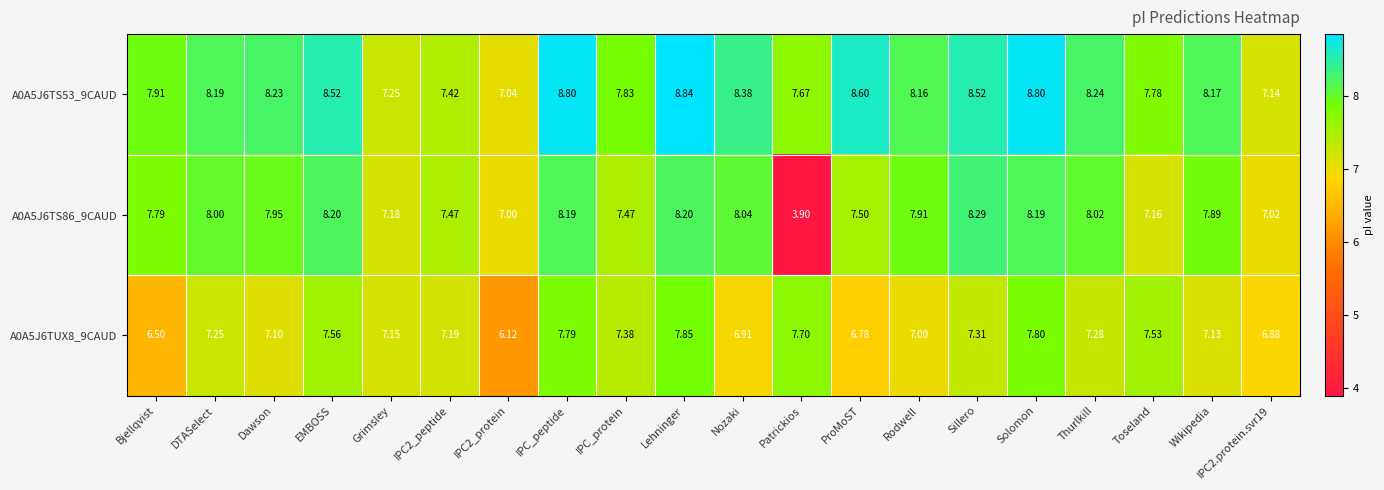

How many data points does each series have?

20